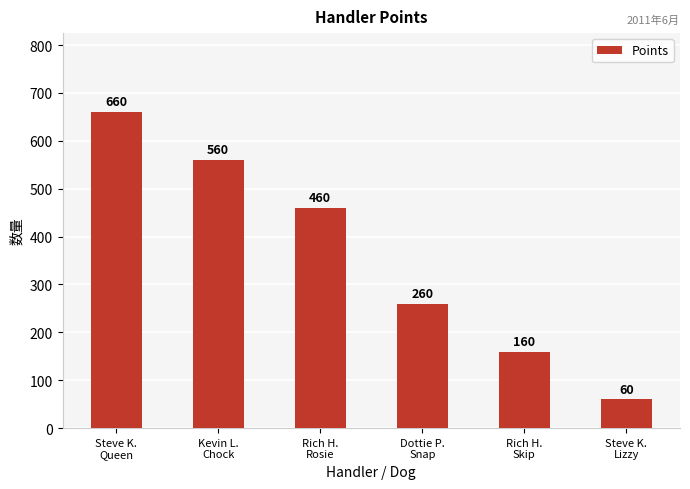

Is it true that the value at Dottie P.
Snap is 63?

False